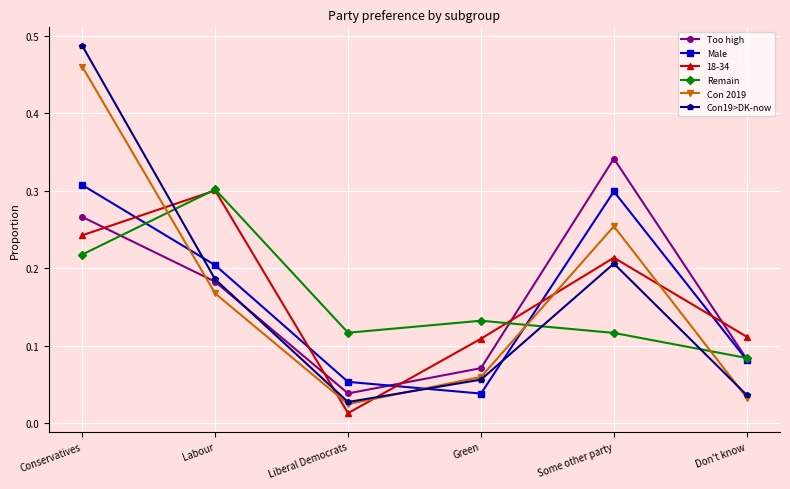

How many categories are shown in the chart?

6